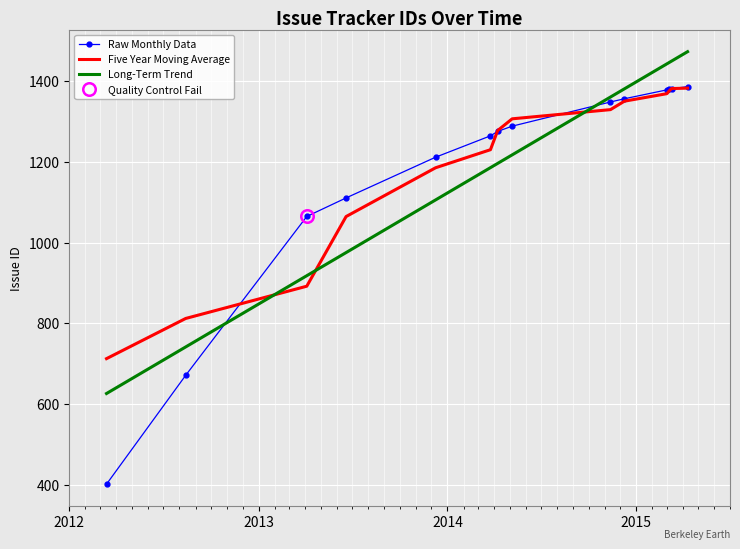

What is the value of the Five Year Moving Average point at the 2nd from the left?

812.0